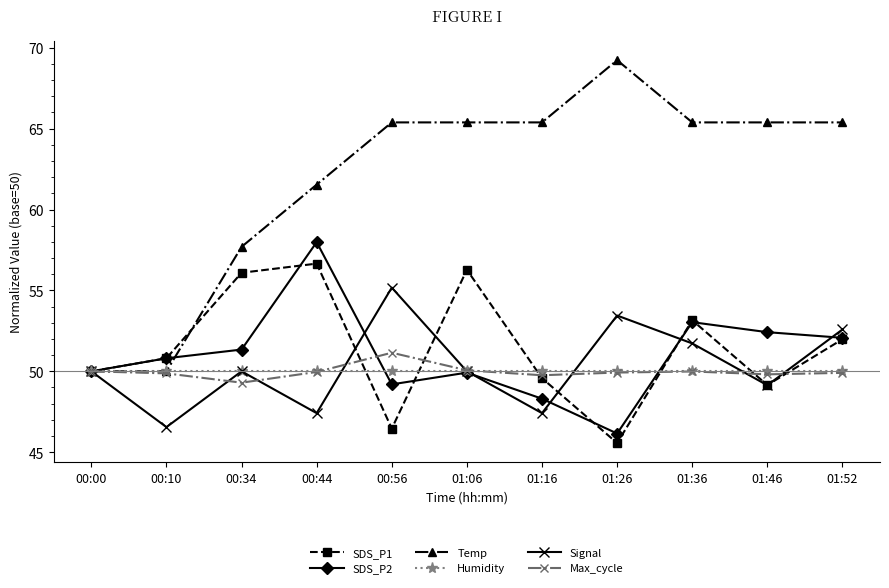

What is the spread (max minus min) of values at 01:36?

15.4